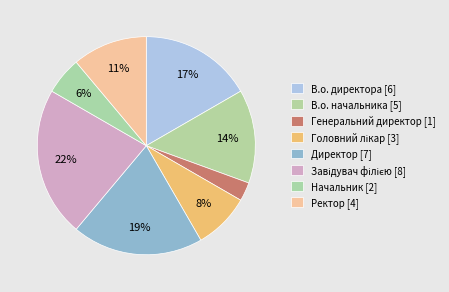

What is the change in value from Головний лікар to Завідувач філією?

+5